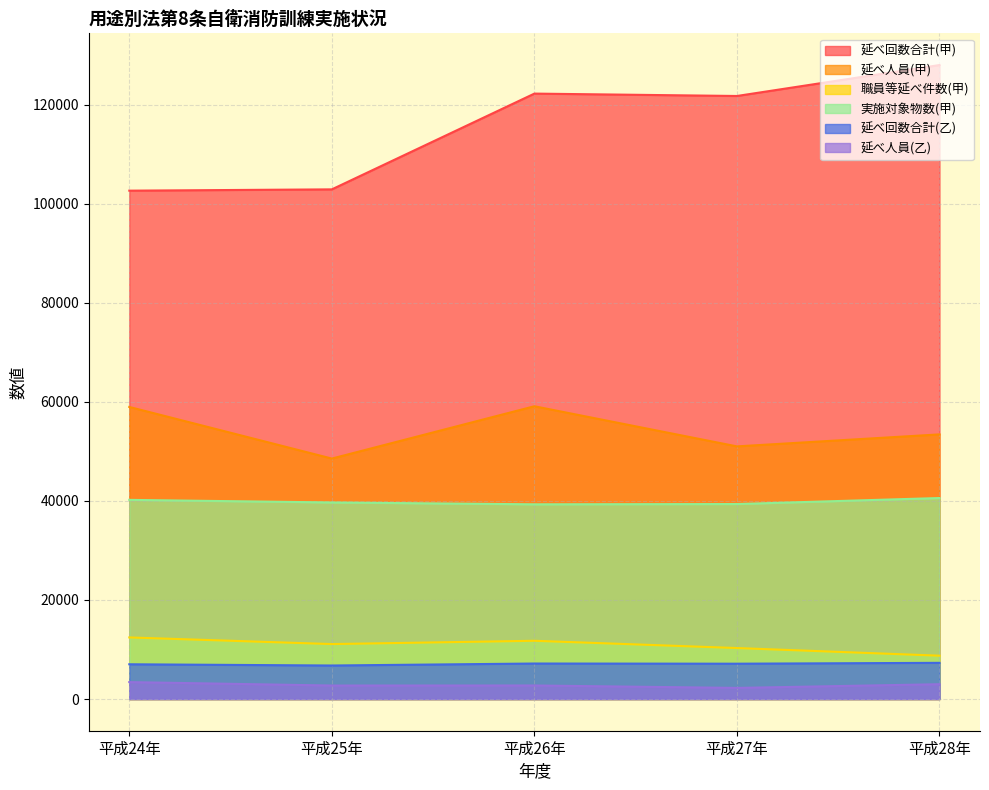

Reading left to right, list all the values displayed in this chart.

延べ回数合計(甲): 102623	102885	122216	121735	127983
延べ人員(甲): 58961	48541	59101	51001	53422
職員等延べ件数(甲): 12433	11093	11759	10292	8748
実施対象物数(甲): 40202	39680	39306	39363	40577
延べ回数合計(乙): 7014	6766	7166	7131	7304
延べ人員(乙): 3417	2722	2733	2244	2990